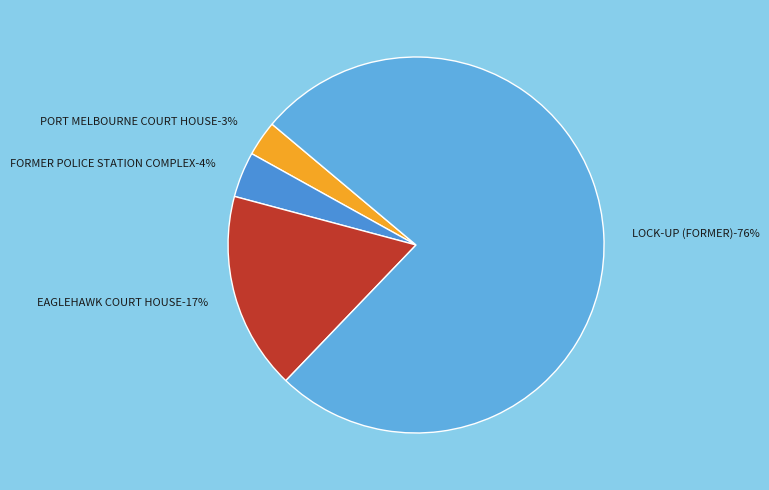

Which has a higher value, FORMER POLICE STATION COMPLEX or PORT MELBOURNE COURT HOUSE?

FORMER POLICE STATION COMPLEX